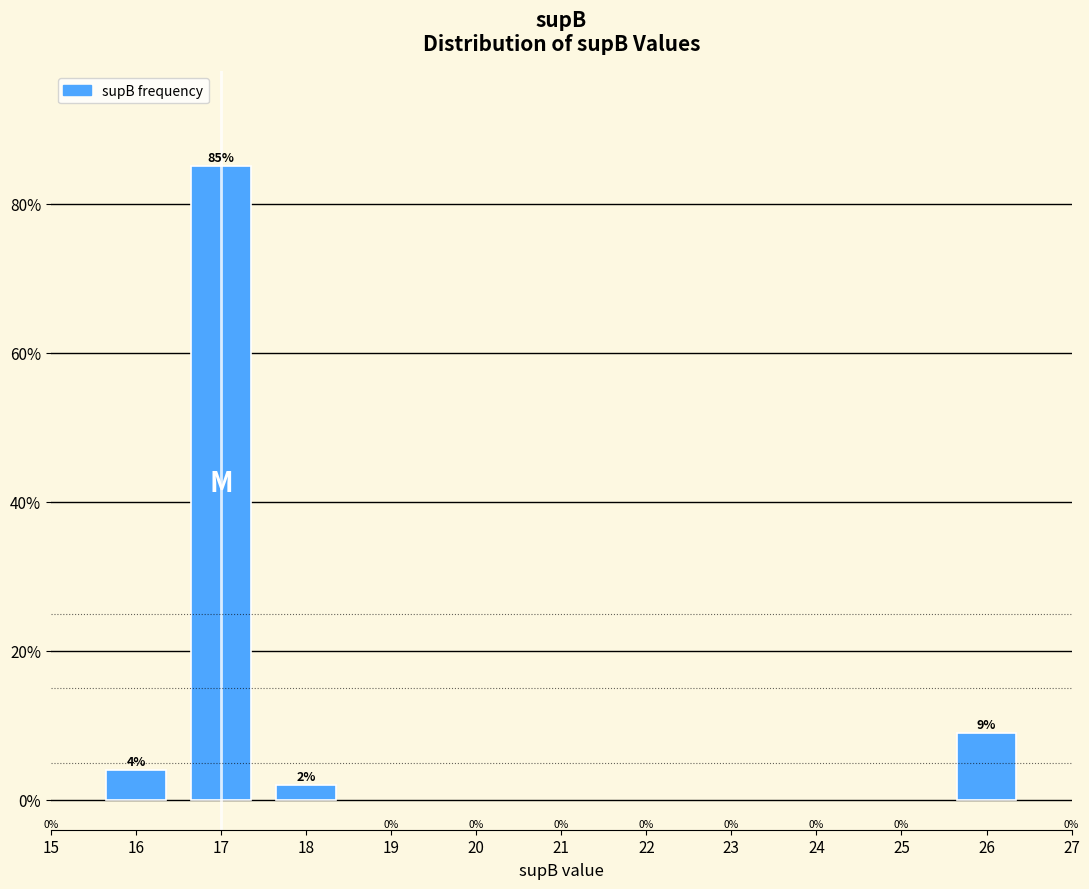

How many bars are there in total?

4